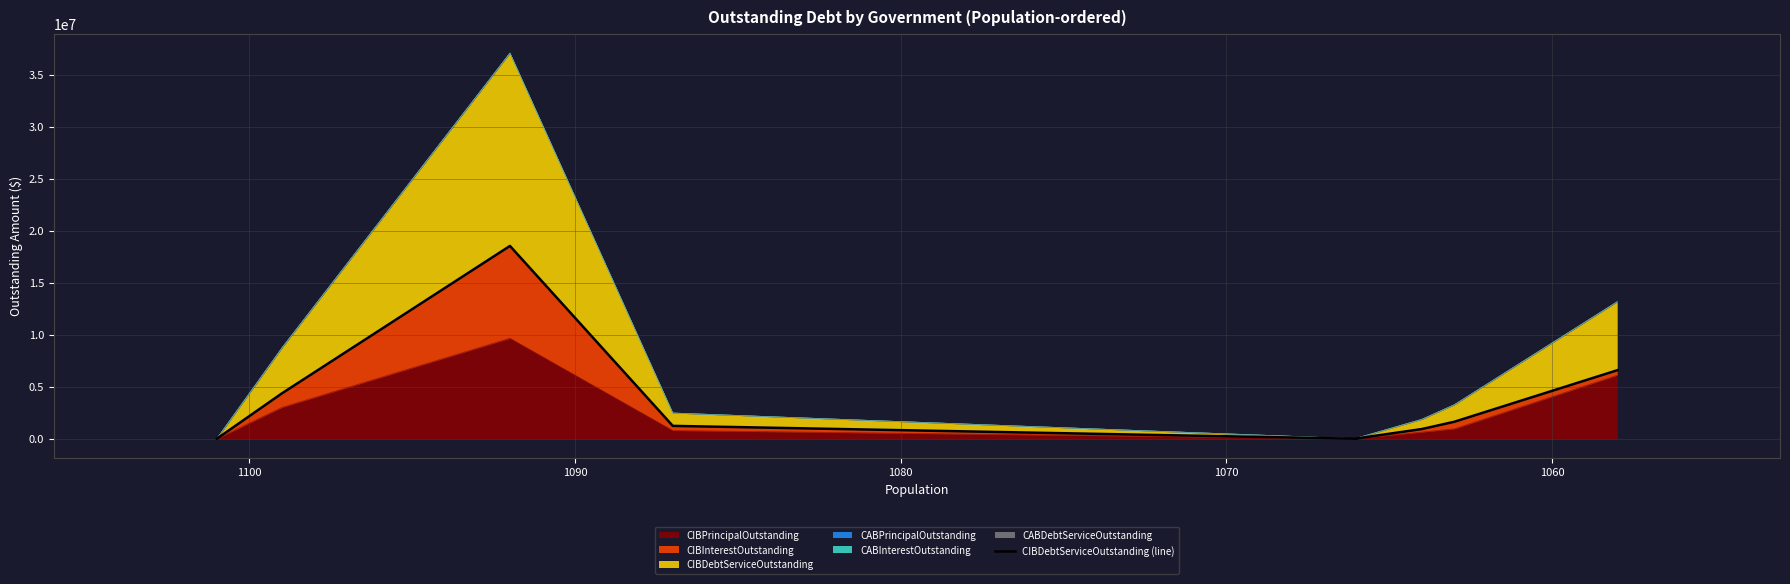

How many data points are above 1236469?

5